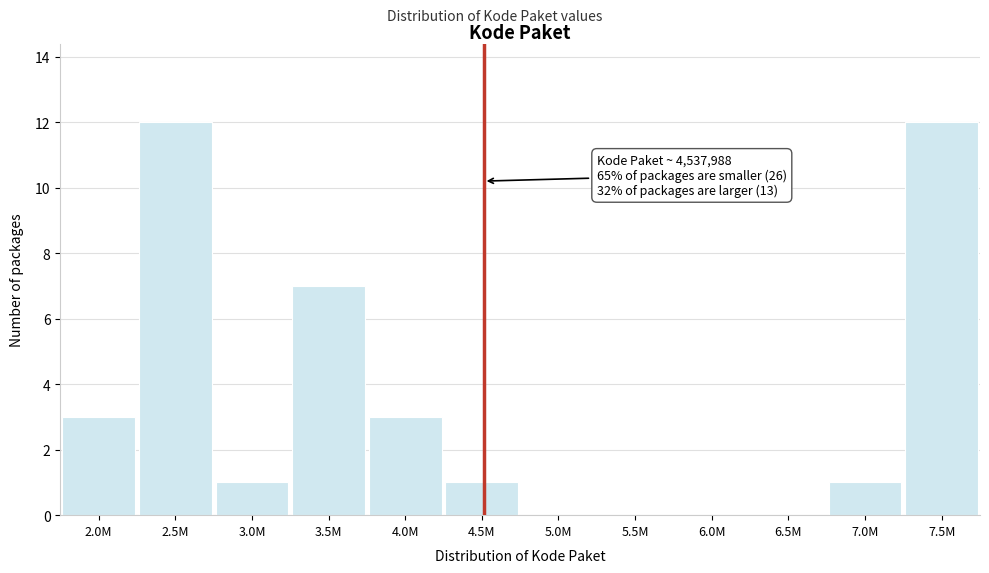

Reading left to right, transcribe all the data shown in this chart.

2.0M=3	2.5M=12	3.0M=1	3.5M=7	4.0M=3	4.5M=1	5.0M=0	5.5M=0	6.0M=0	6.5M=0	7.0M=1	7.5M=12